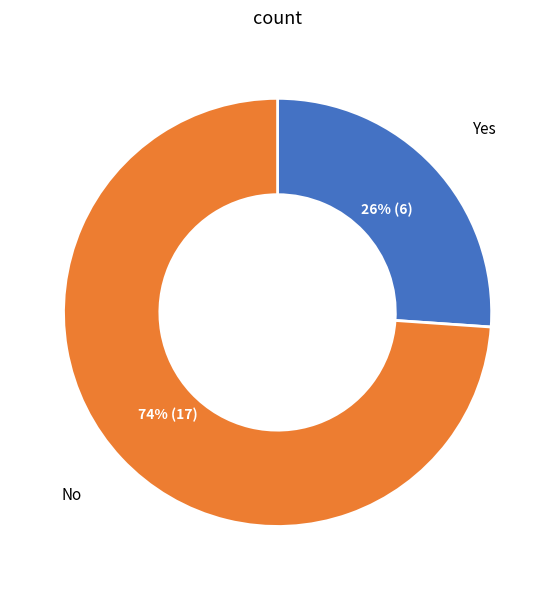

Is there a majority slice in this chart?

Yes